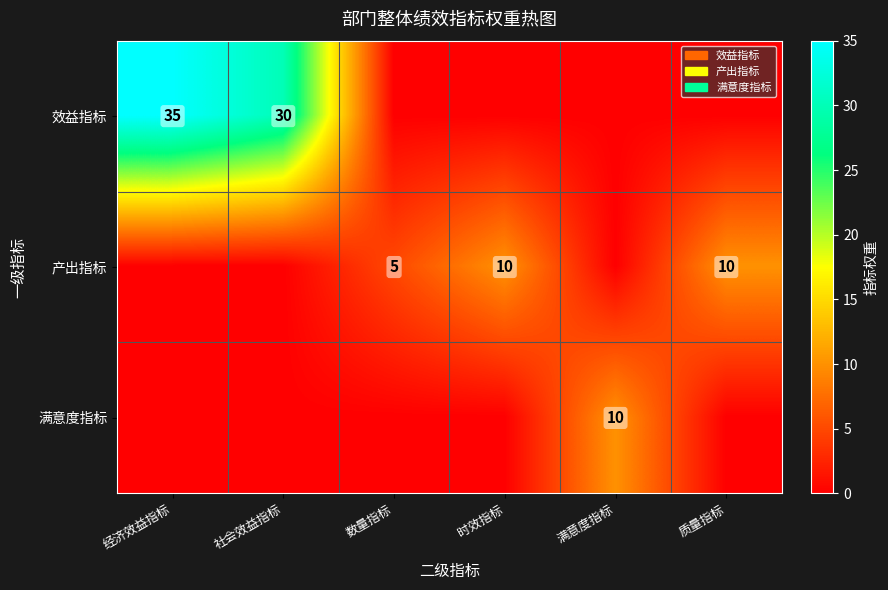

At which category does the chart reach its peak across all series?

经济效益指标